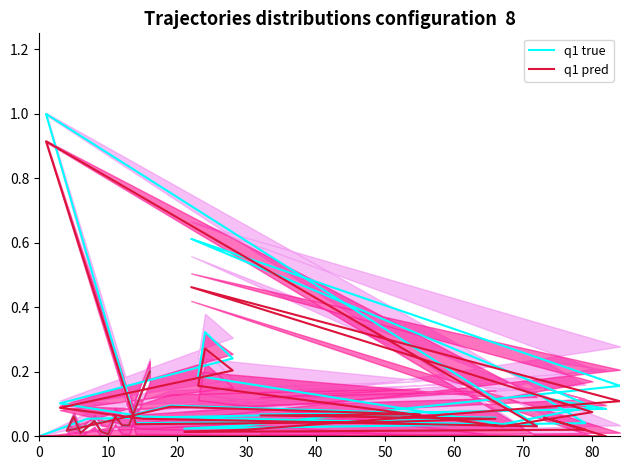

At 20, list the series in order from smallest to largest.

q1 pred, q1 true